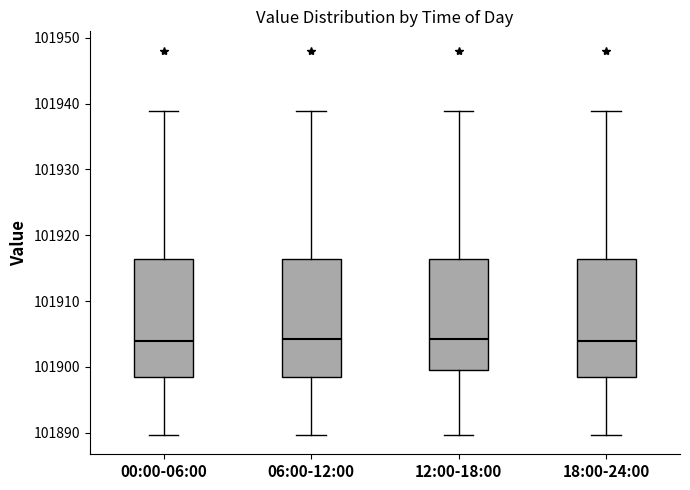

Where does the upper whisker of the box for 12:00-18:00 end on the y-axis? The values are not printed on the chart, so give them approximately, as read against the axis.

101939